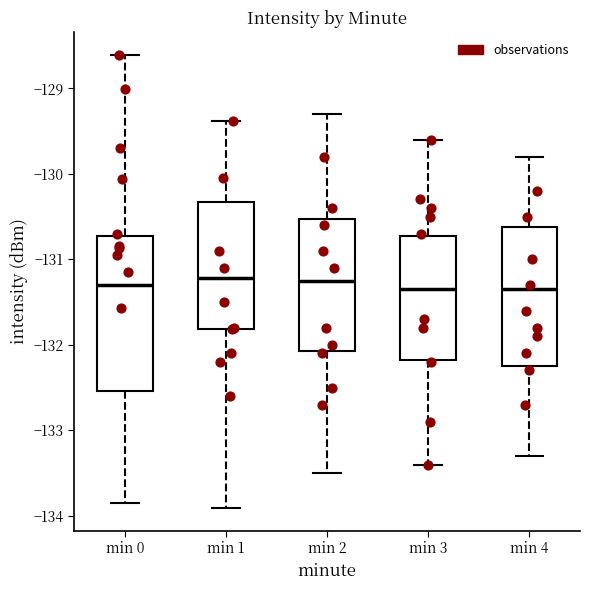

Which box is the tallest, from its lower edge to its upper edge?

min 0